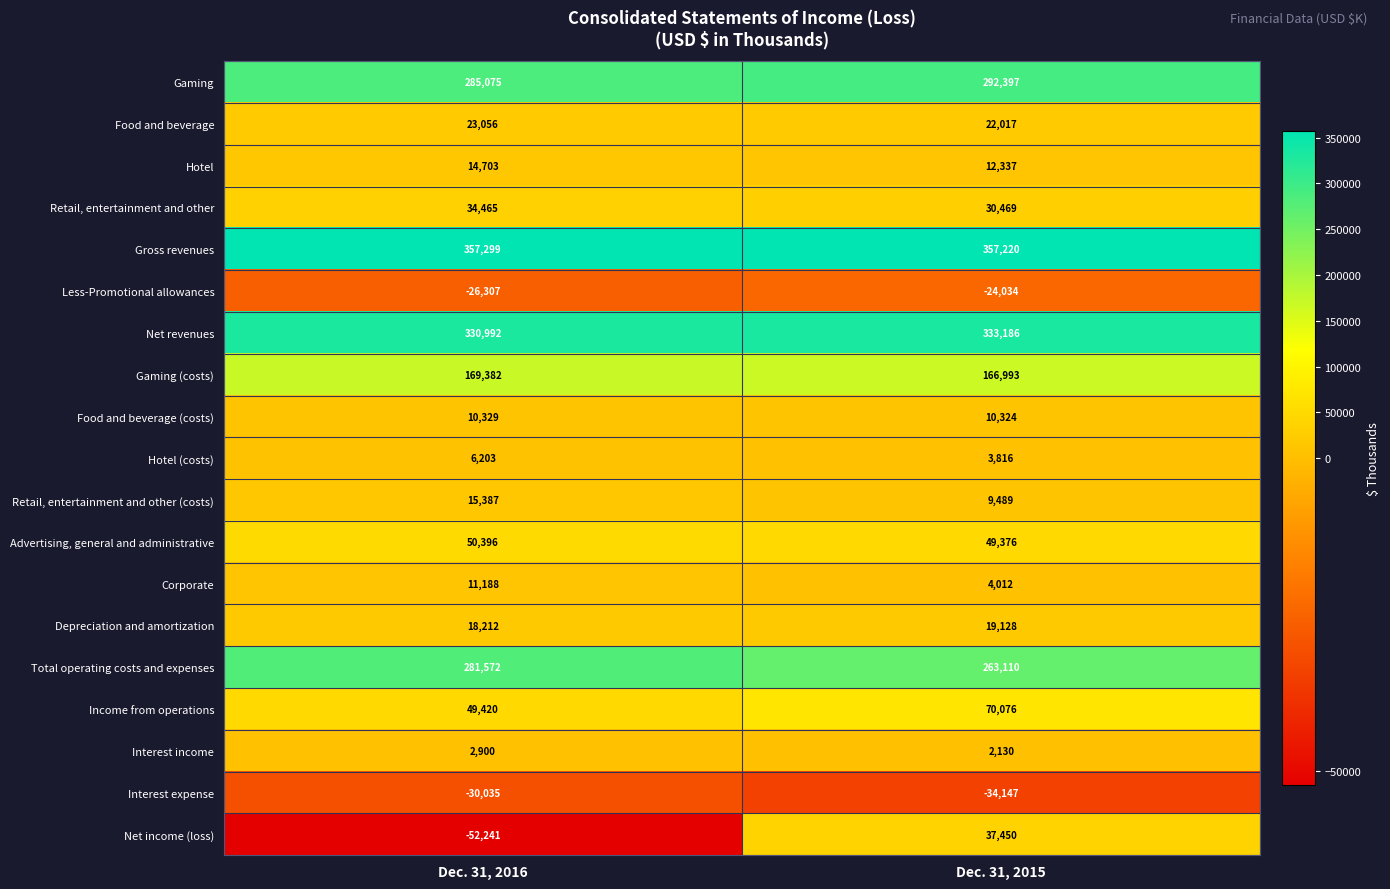

Which series has the largest total across all categories?

Gross revenues